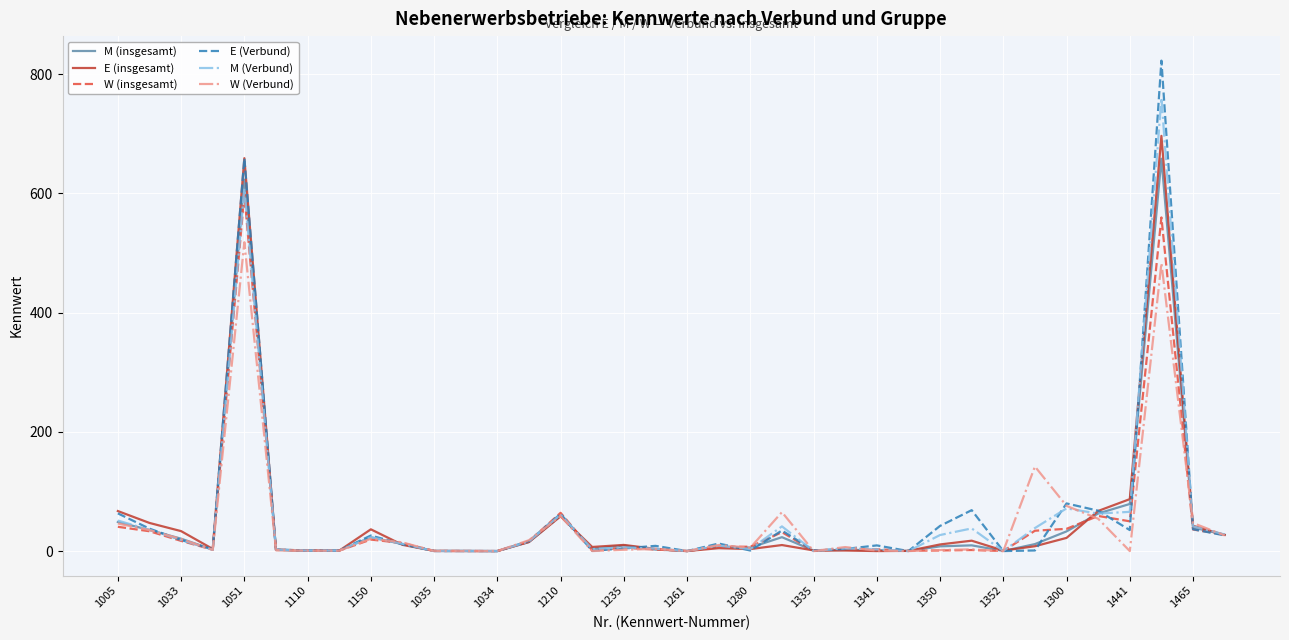

Rank the series by their maximum value, from highest to lowest.

E (Verbund), M (Verbund), E (insgesamt), M (insgesamt), W (insgesamt), W (Verbund)